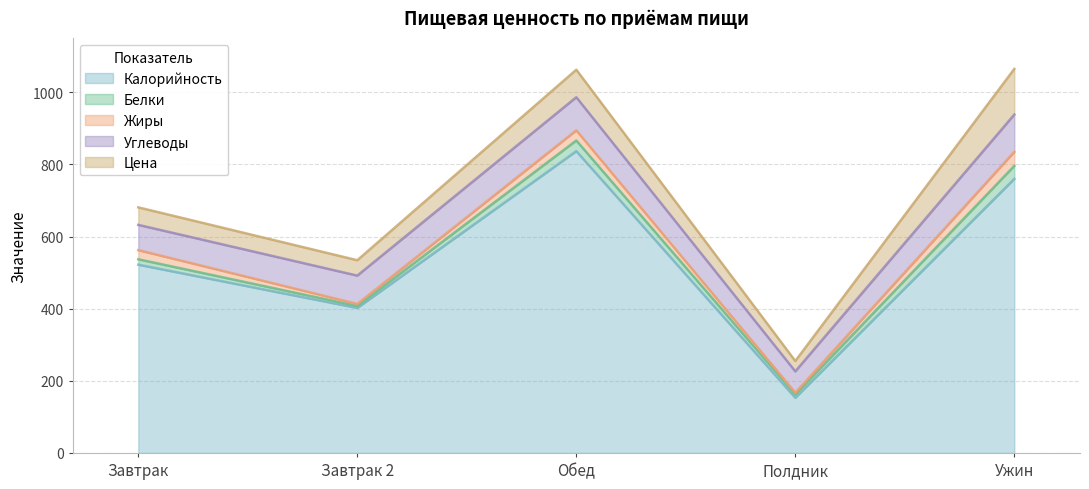

True or false: Калорийность has a value of 759.9 at Ужин.

True